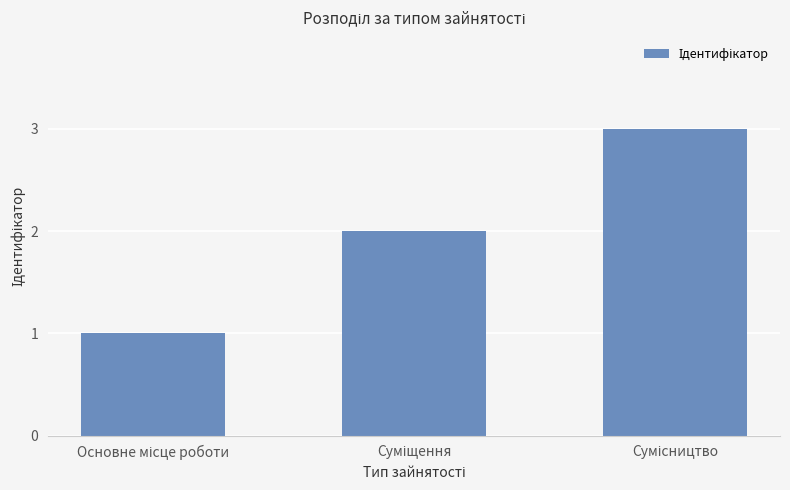

What is the maximum value shown in the chart?

3